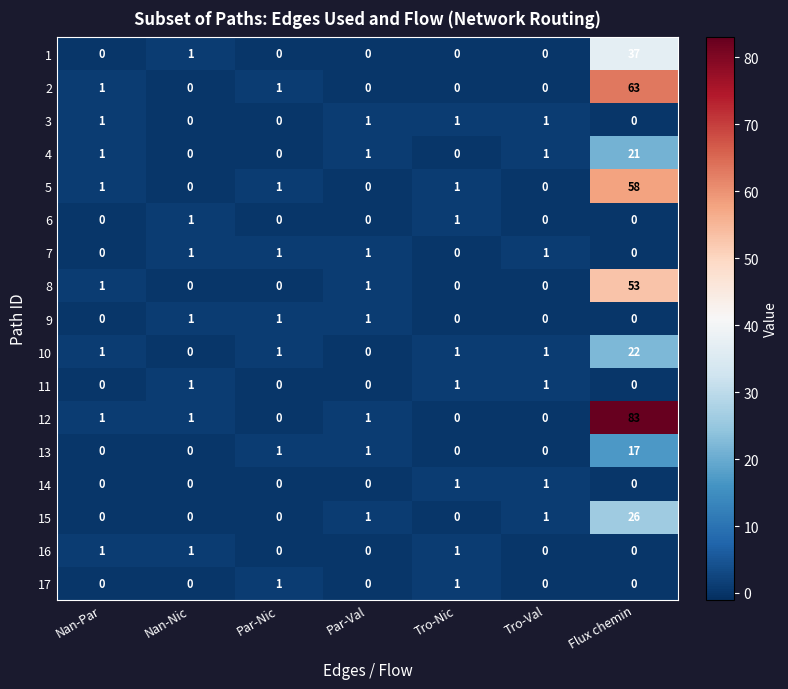

Is it true that 5 equals 58 at Flux chemin?

True